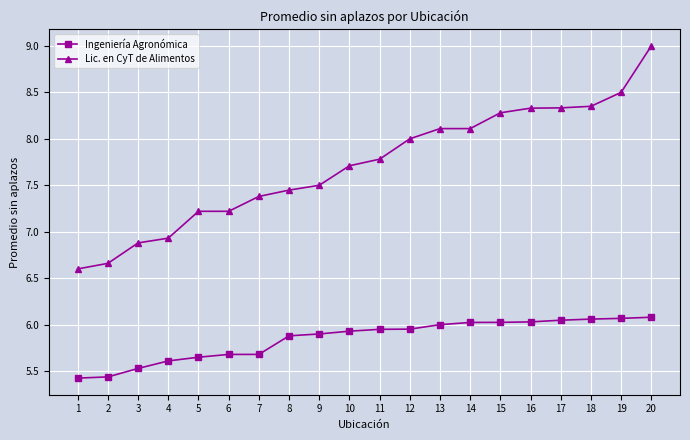

True or false: Lic. en CyT de Alimentos and Ingeniería Agronómica intersect in this chart.

False